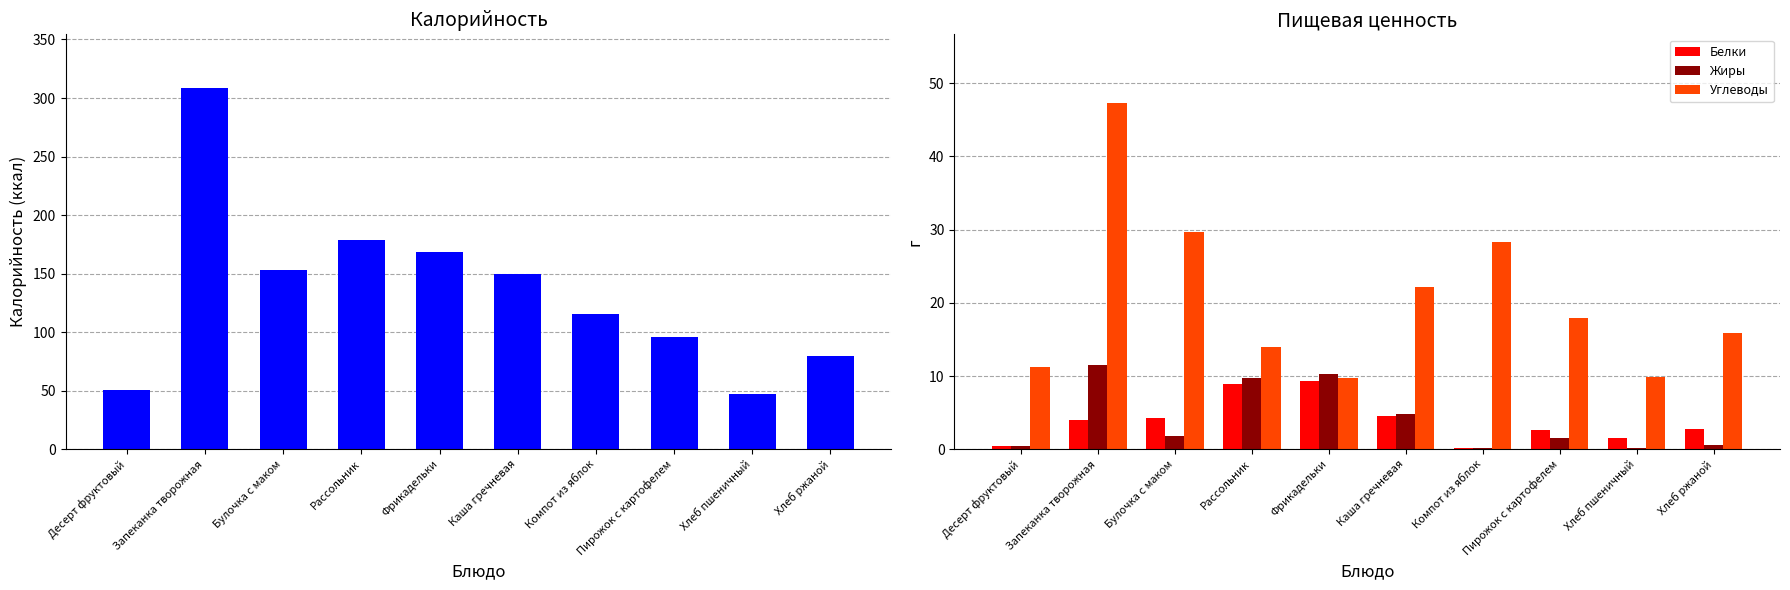

What is the label of the 7th bar from the left?

Компот из яблок